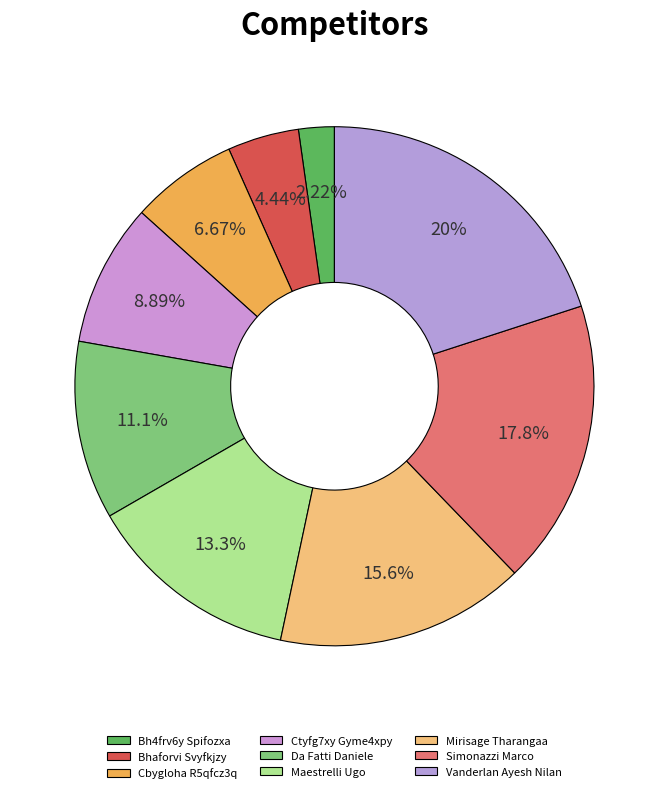

How many segments does this pie chart have?

9